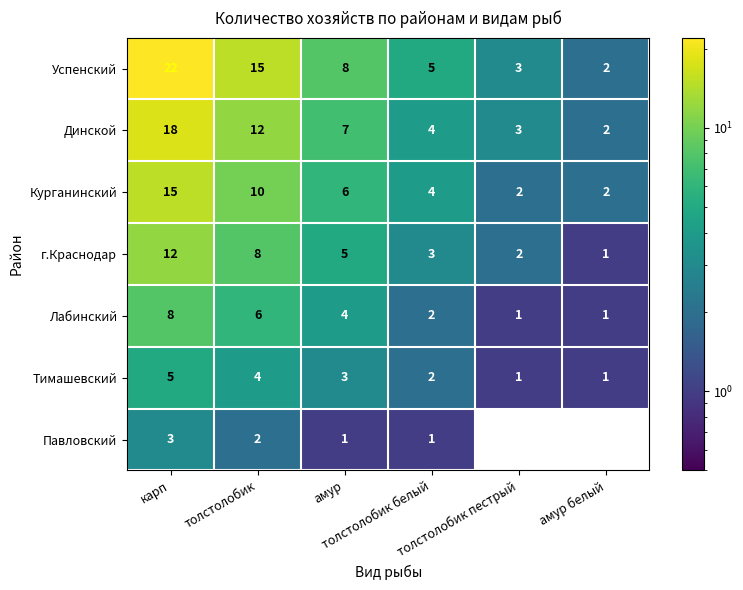

What is the sum of all Павловский values?

7